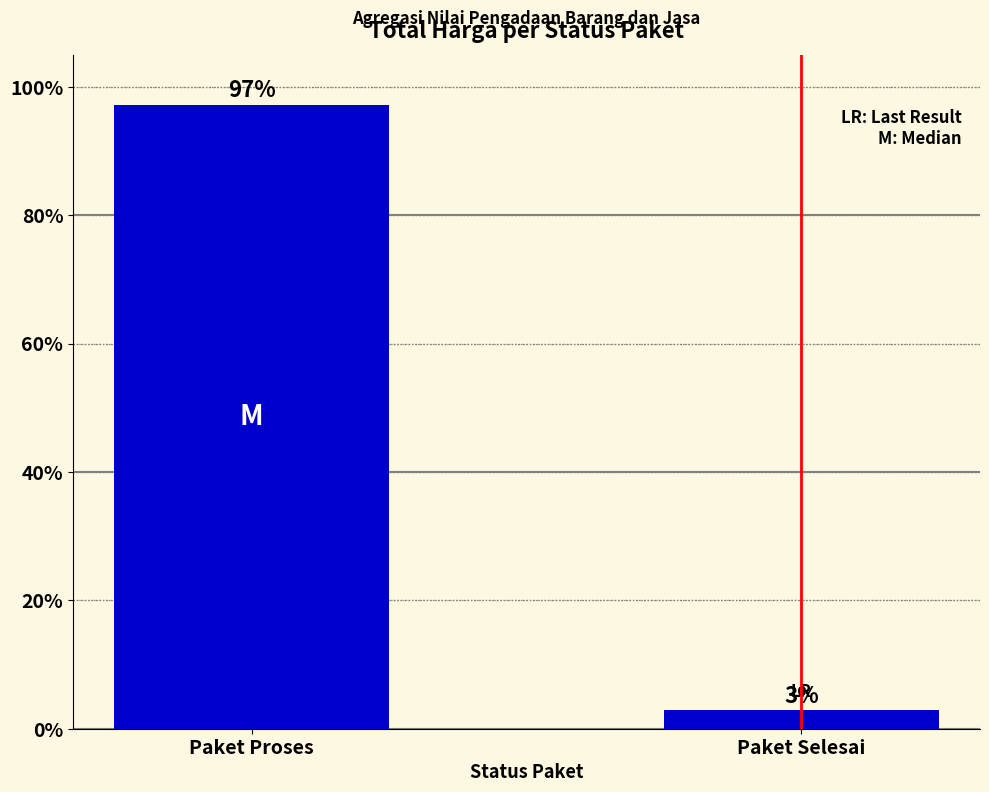

What is the greatest value displayed?

97.2